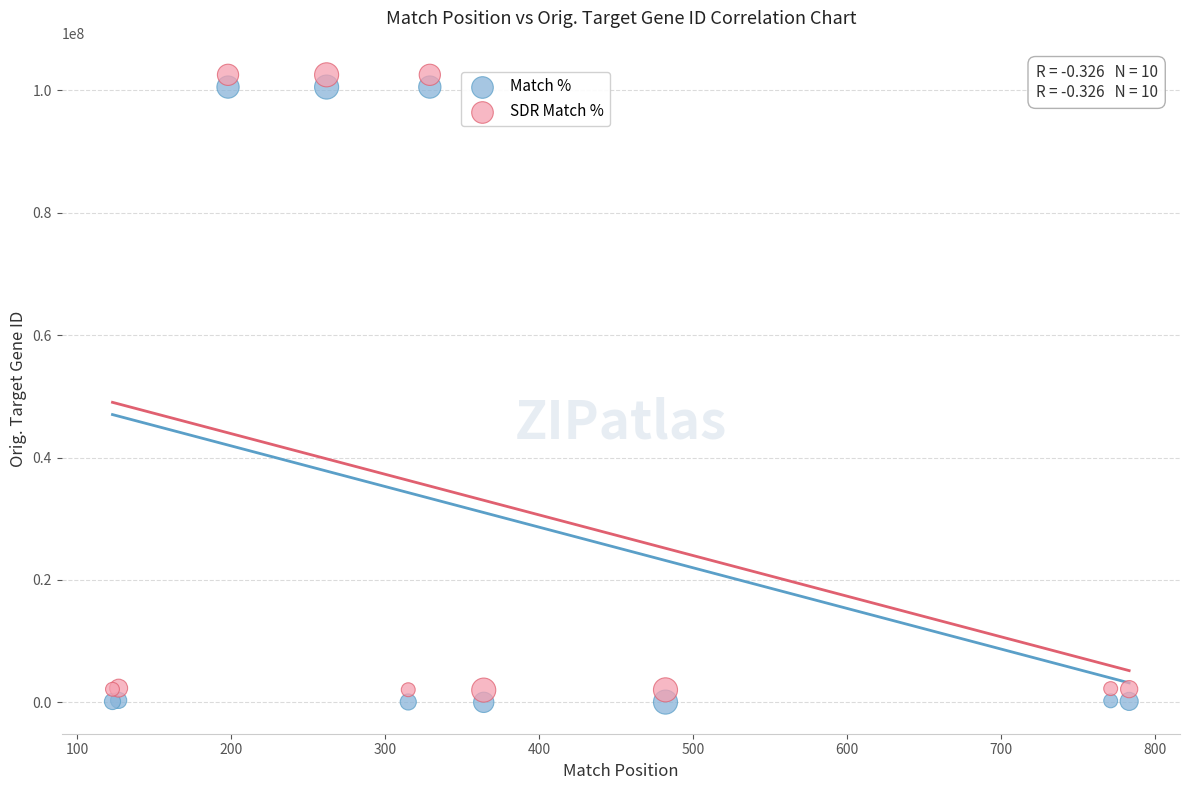

What is the X range (max minus min) for the scatter plot?

660